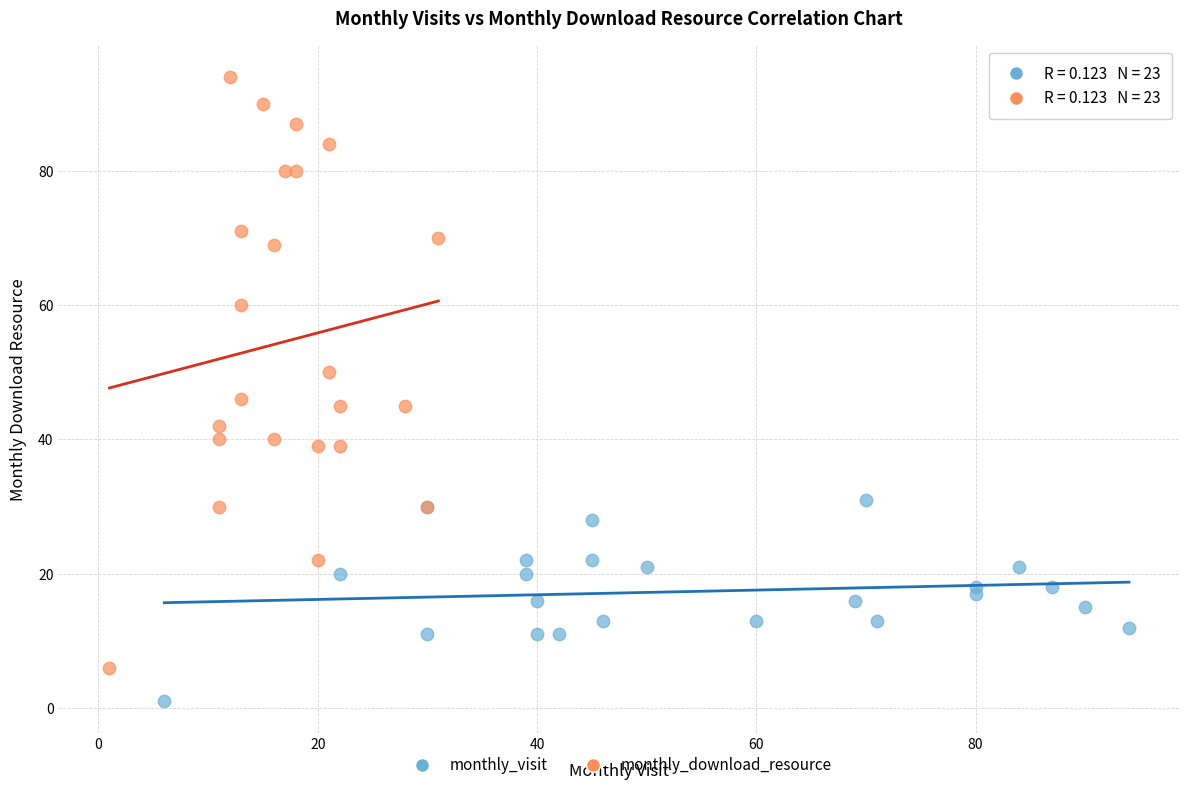

Which series reaches the minimum Y coordinate?

monthly_visit